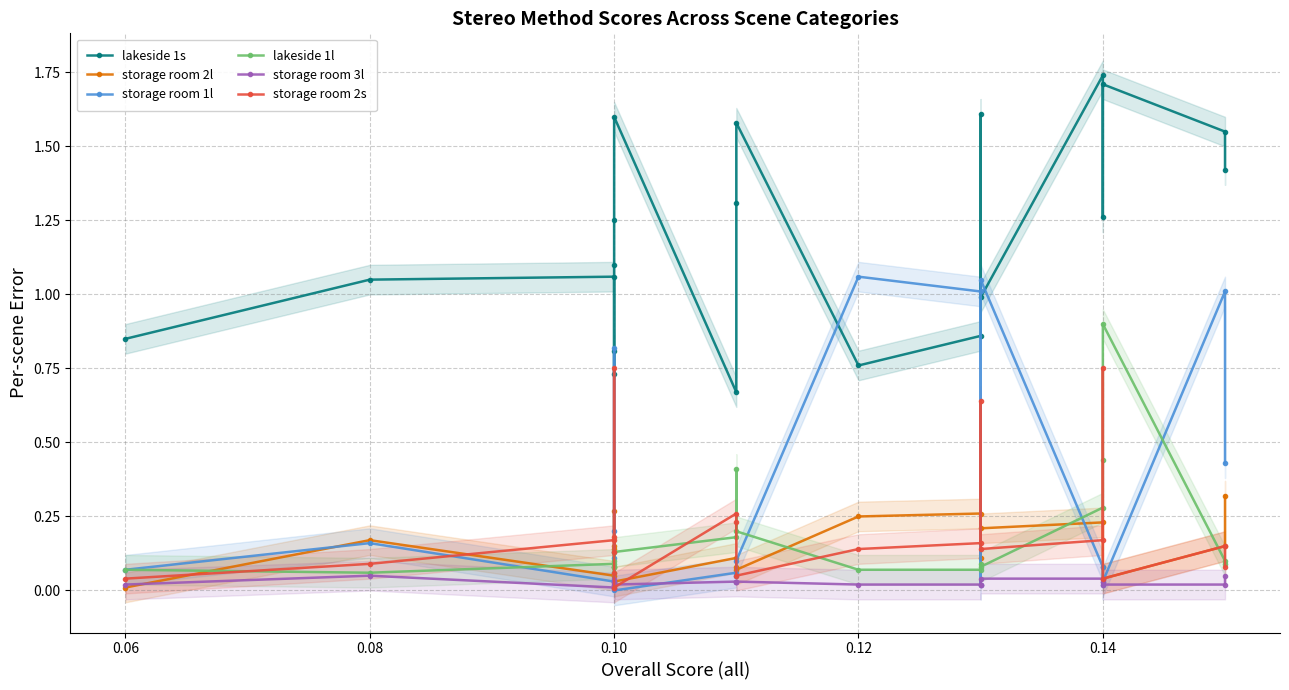

In storage room 3l, how many points are lower than both neighbors (excluding endpoints)?

2